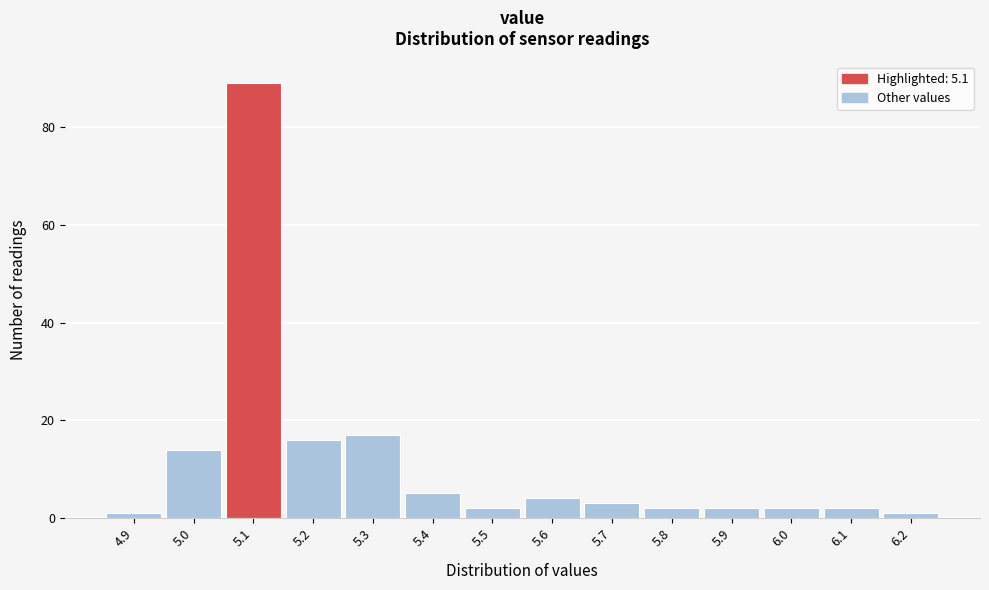

Reading left to right, list every bar in this chart as the range it spans on the x-axis followed by its height. The values are not printed on the chart, so give them approximately, as read against the axis.

4.85 to 4.95: under 2
4.95 to 5.05: 14
5.05 to 5.15: 90
5.15 to 5.25: 16
5.25 to 5.35: 18
5.35 to 5.45: 6
5.45 to 5.55: 2
5.55 to 5.65: 4
5.65 to 5.75: 4
5.75 to 5.85: 2
5.85 to 5.95: 2
5.95 to 6.05: 2
6.05 to 6.15: 2
6.15 to 6.25: under 2